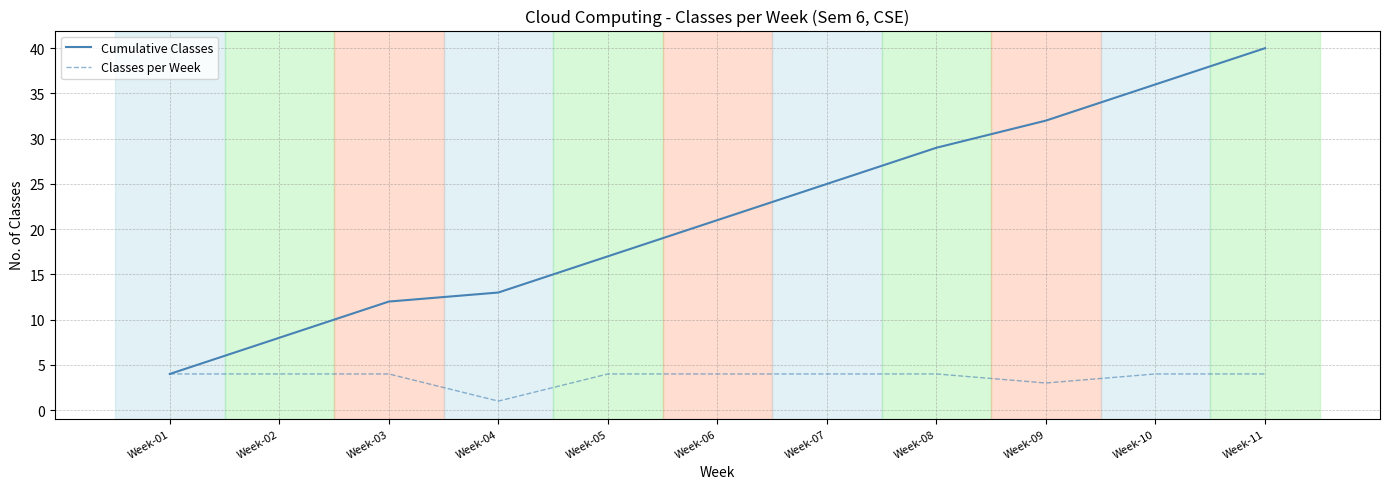

At which label does Cumulative Classes reach its minimum?

Week-01